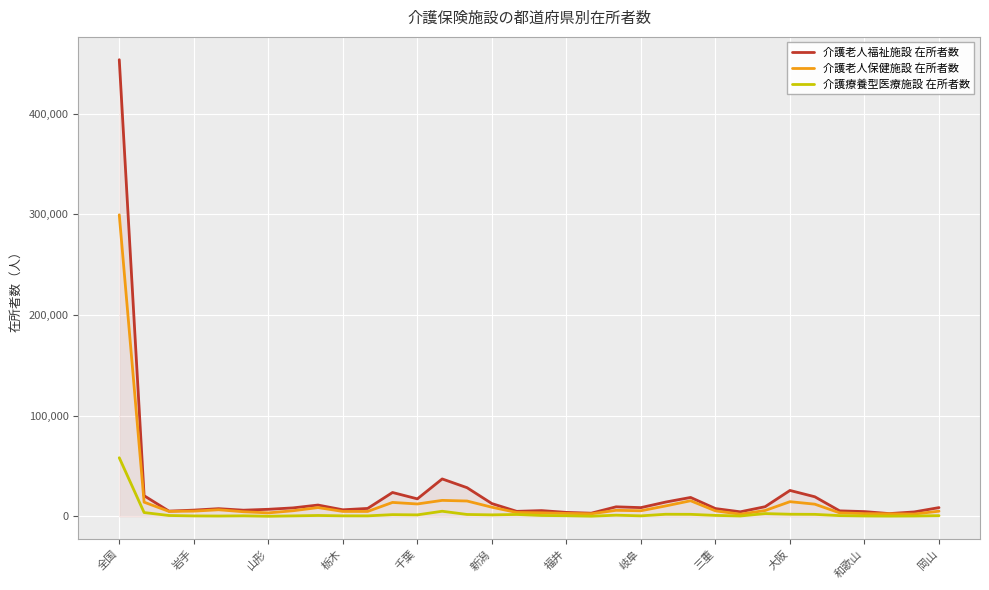

What is the highest value of the 介護老人福祉施設 在所者数 series?

453682